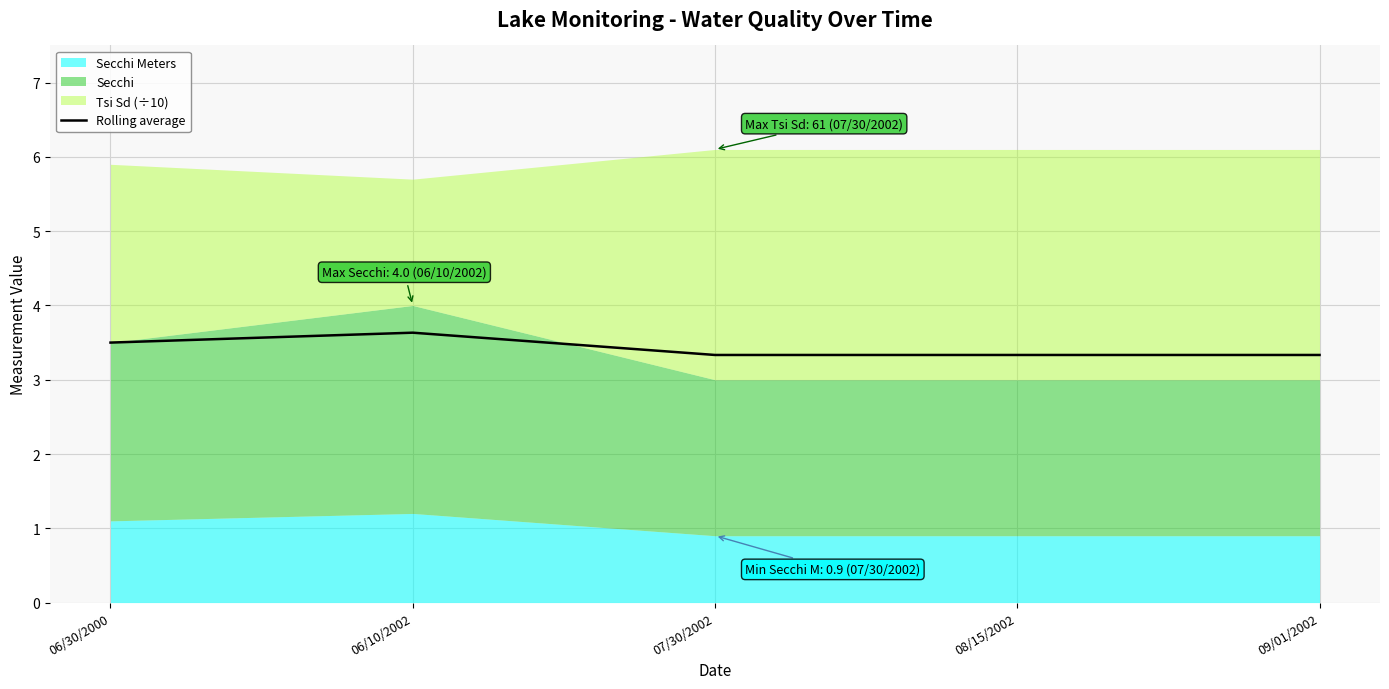

What is the sum of all values?

17.1